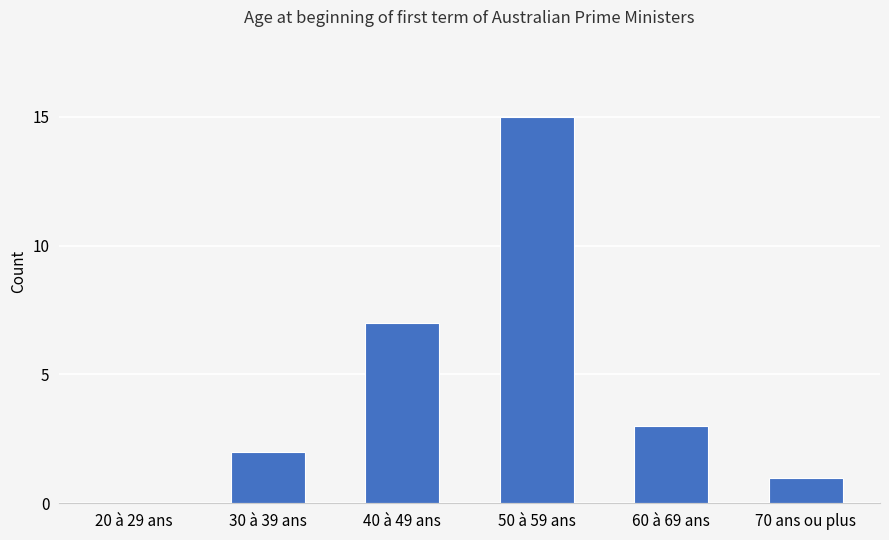

What is the sum of the values at 20 à 29 ans and 40 à 49 ans?

7